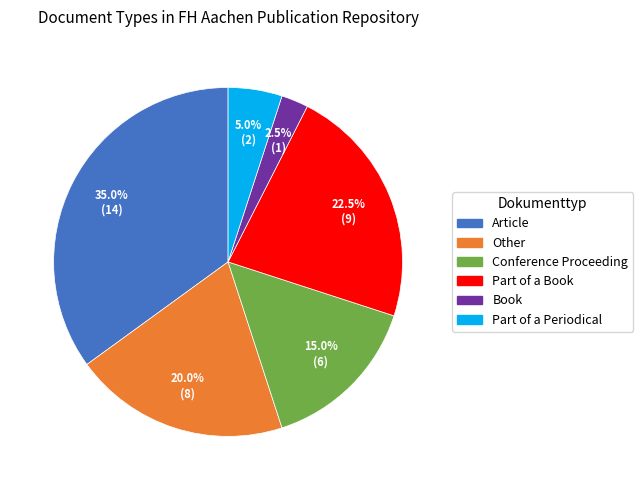

Is there a majority slice in this chart?

No